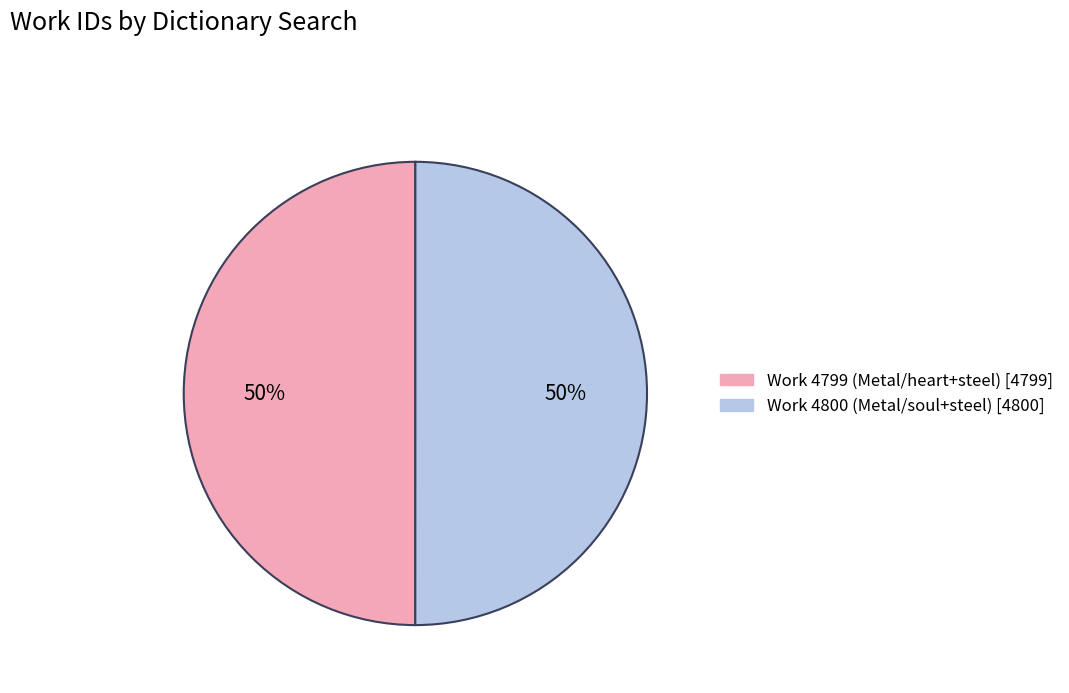

To the nearest percent, what is the combined percentage of Work 4800 (Metal/soul+steel) and Work 4799 (Metal/heart+steel)?

100%